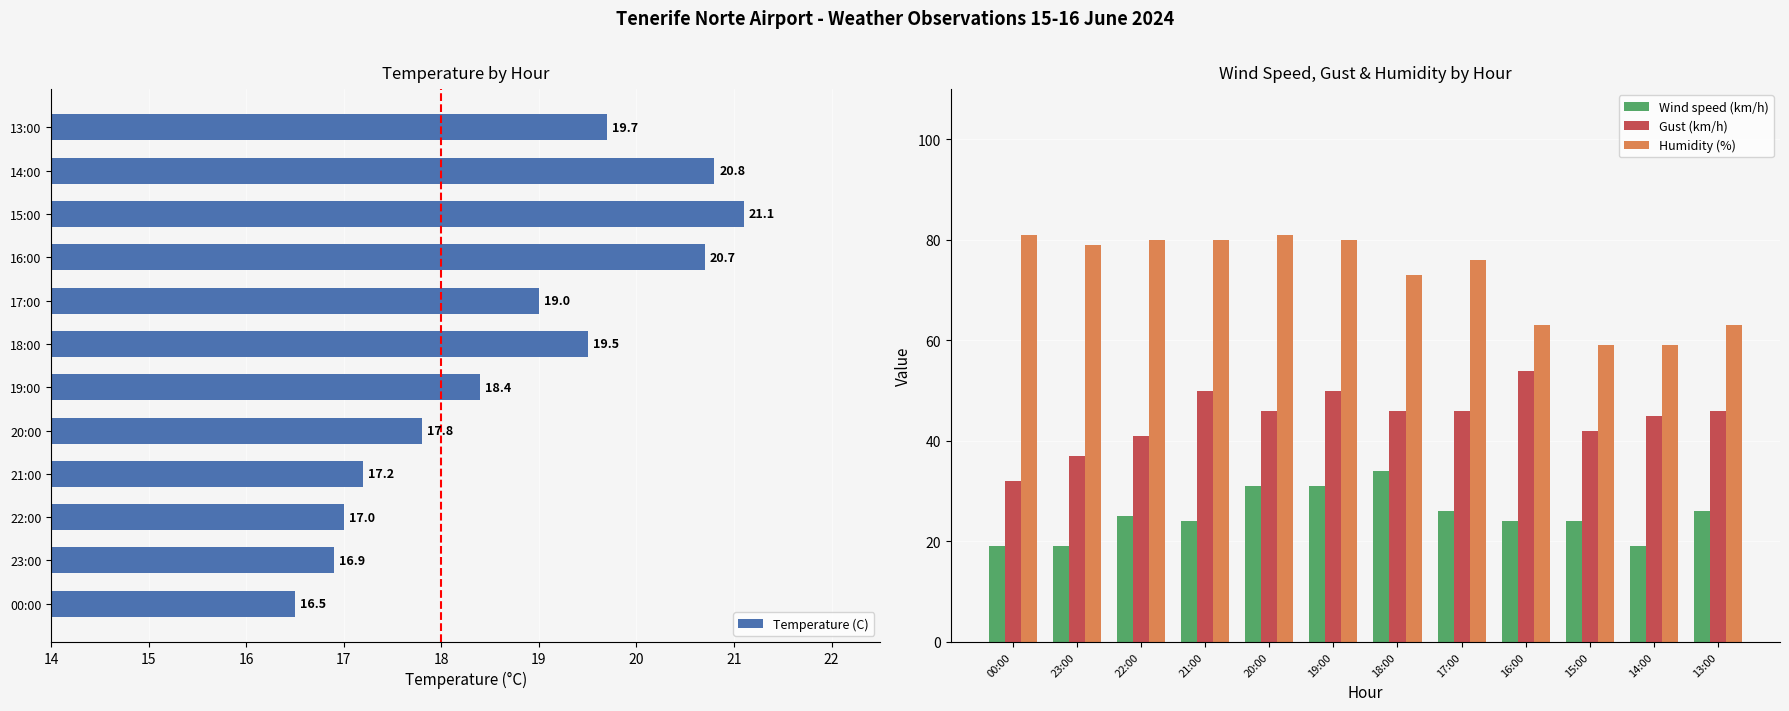

What is the value of the Wind speed (km/h) bar at the 3rd from the left?

25